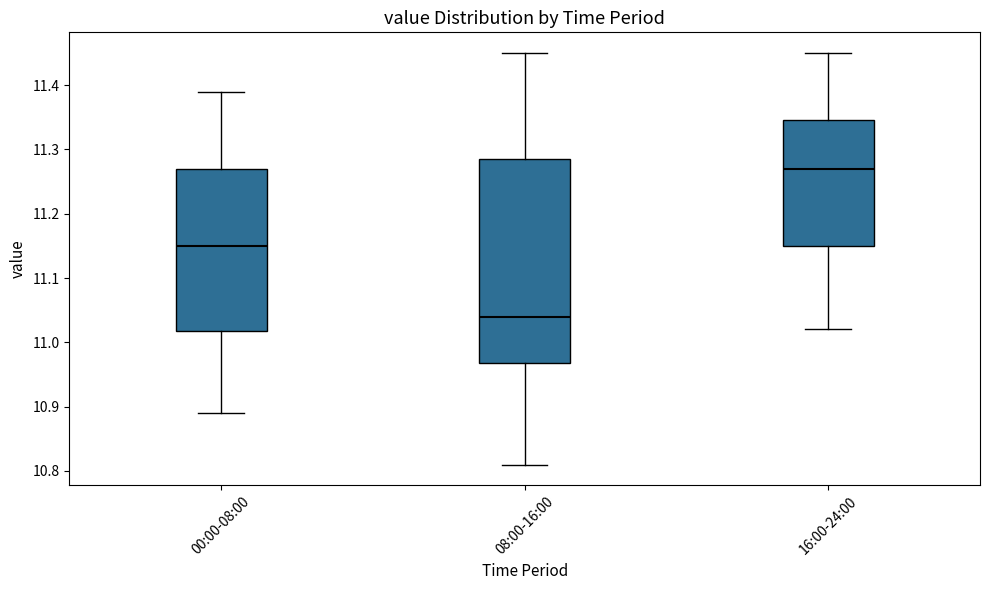

Which box is the tallest, from its lower edge to its upper edge?

08:00-16:00